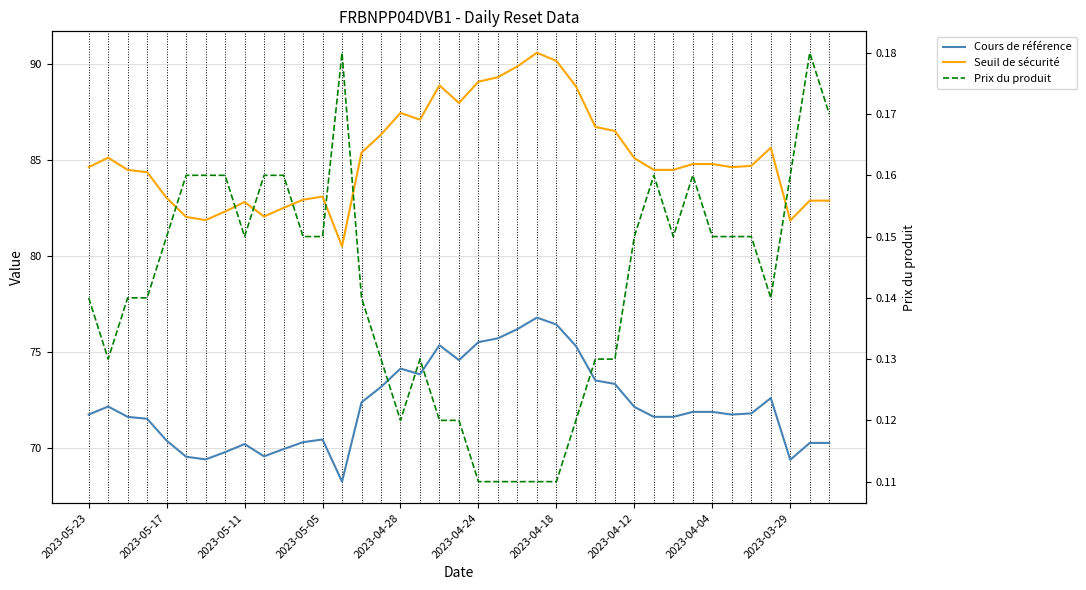

True or false: Cours de référence and Prix du produit intersect in this chart.

False